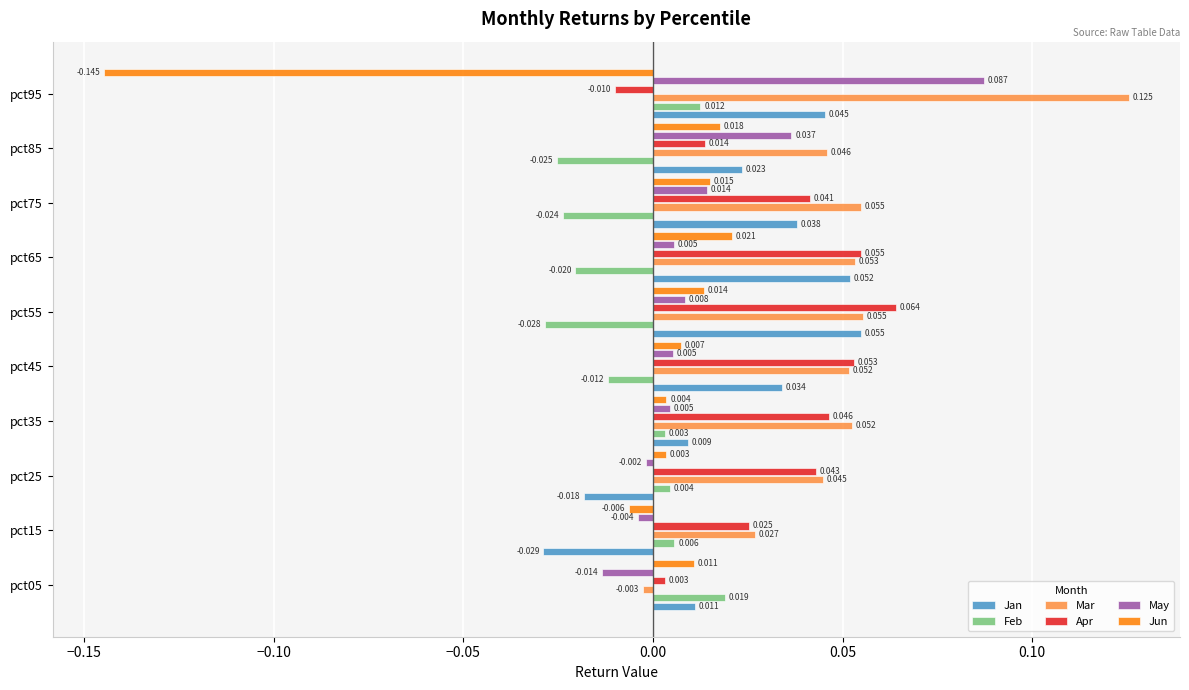

How many values in the Jun series exceed 0?

8